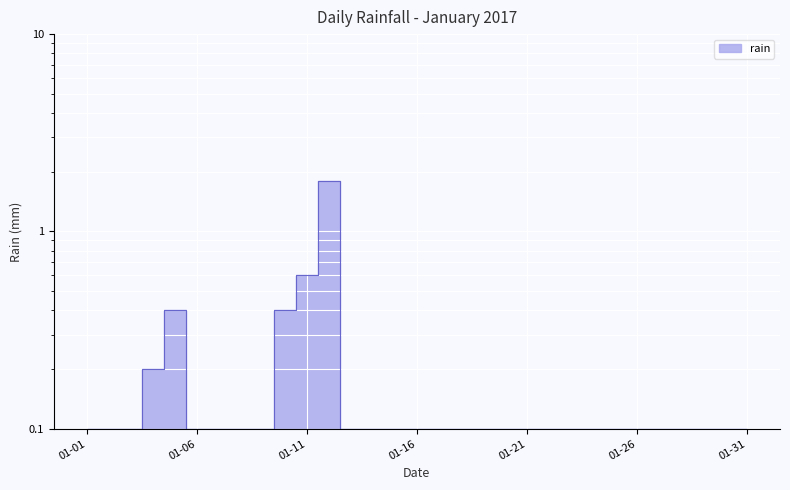

What is the value of the 31st point from the left?

0.1